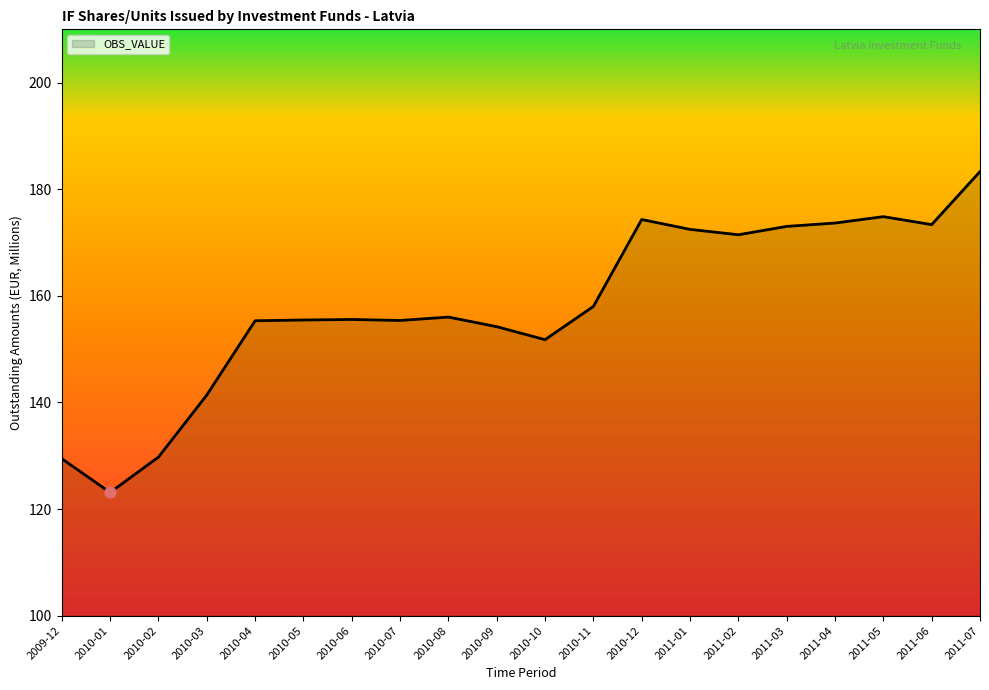

What is the ratio of the value at 2010-11 to the value at 2010-06?

1.0